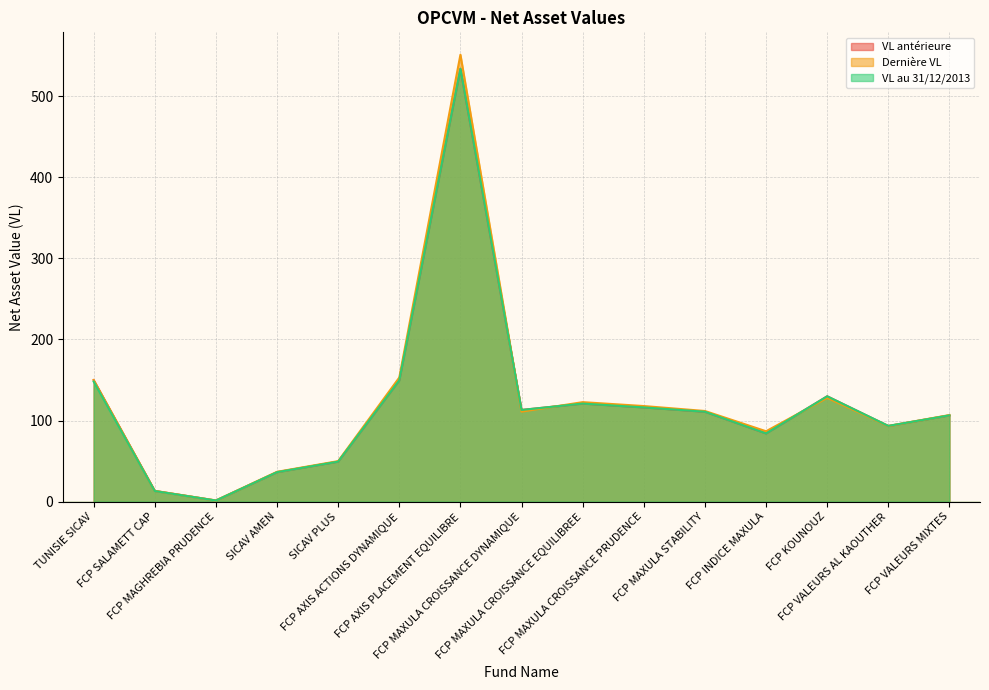

Which series ends up on top after the final intersection of VL antérieure and Dernière VL?

Dernière VL